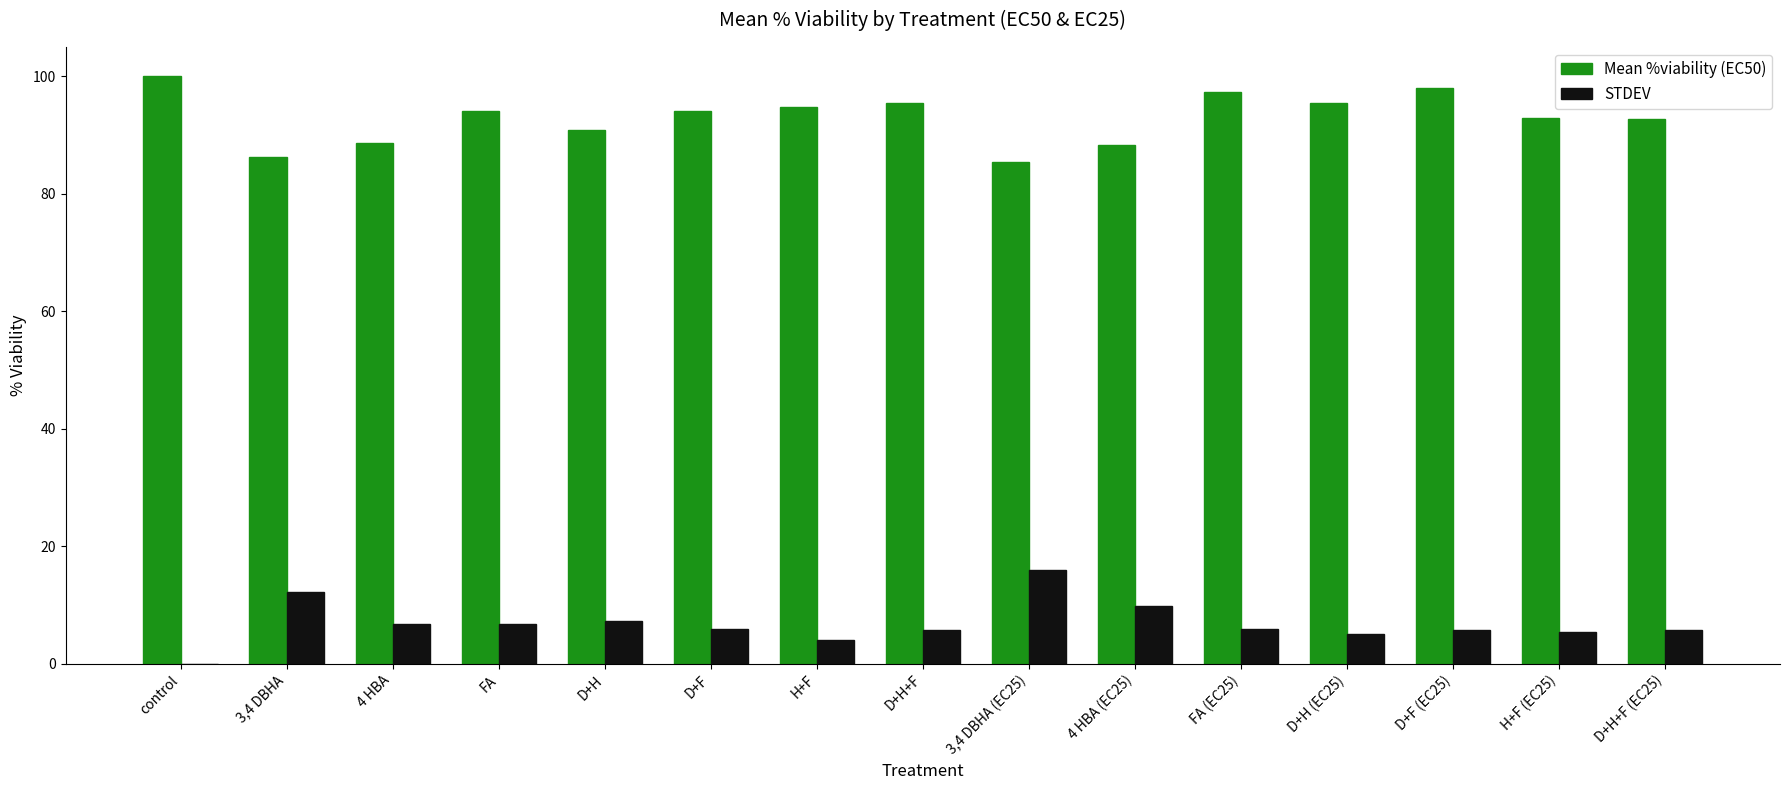

Which category has the highest value in the STDEV series?

3,4 DBHA (EC25)